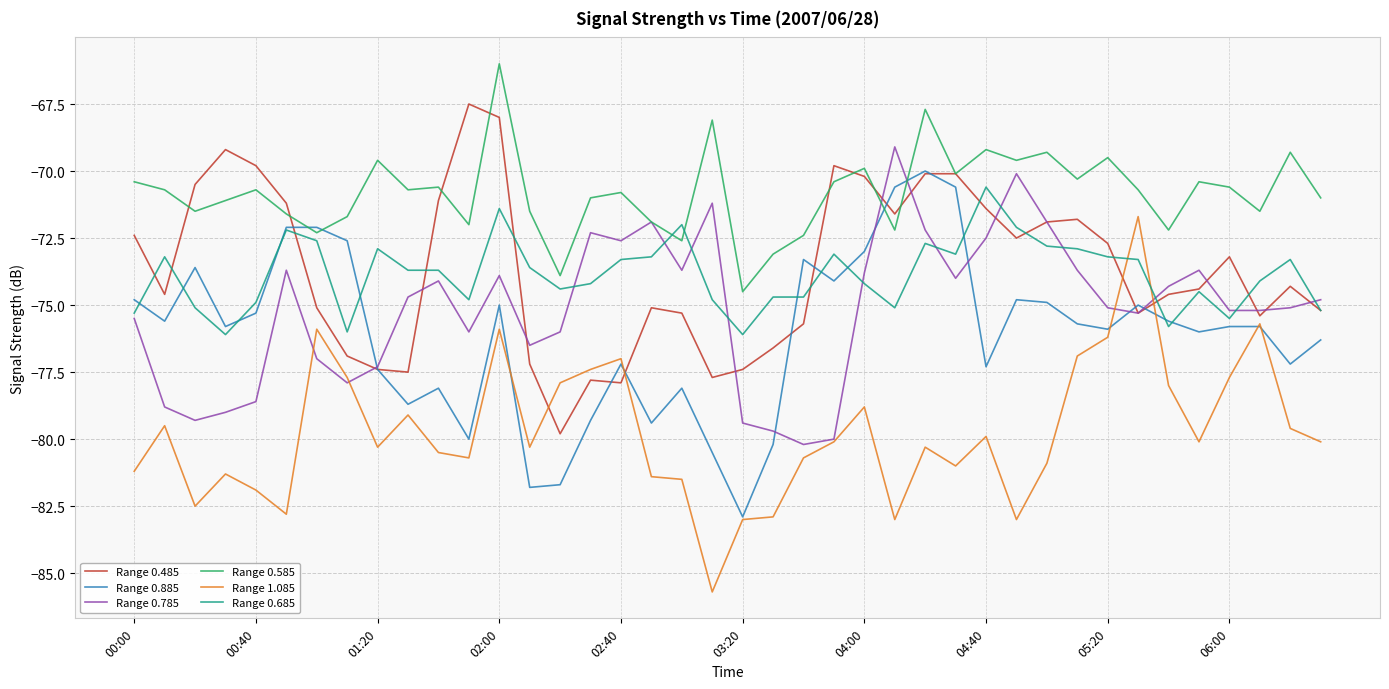

What is the highest value of the Range 0.885 series?

-70.0